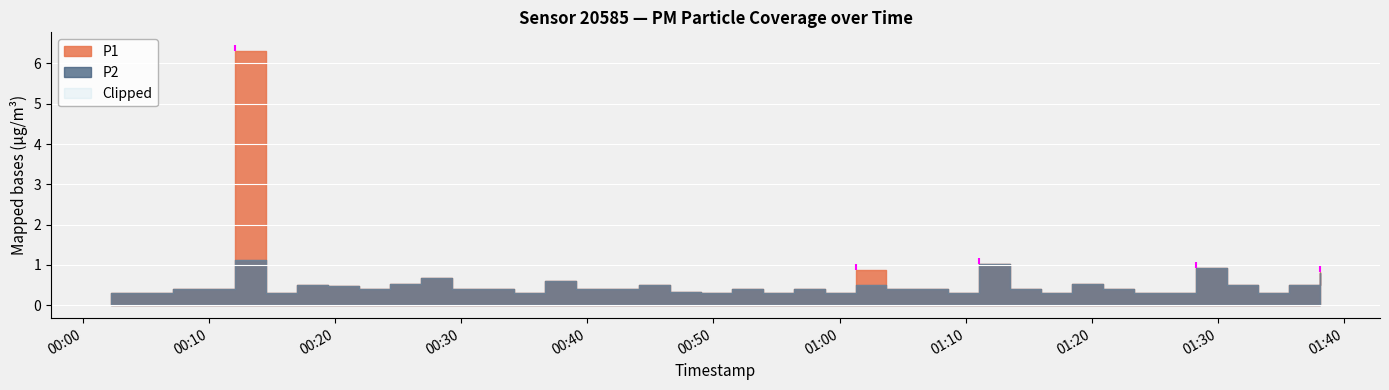

True or false: P2 and P1 intersect in this chart.

False